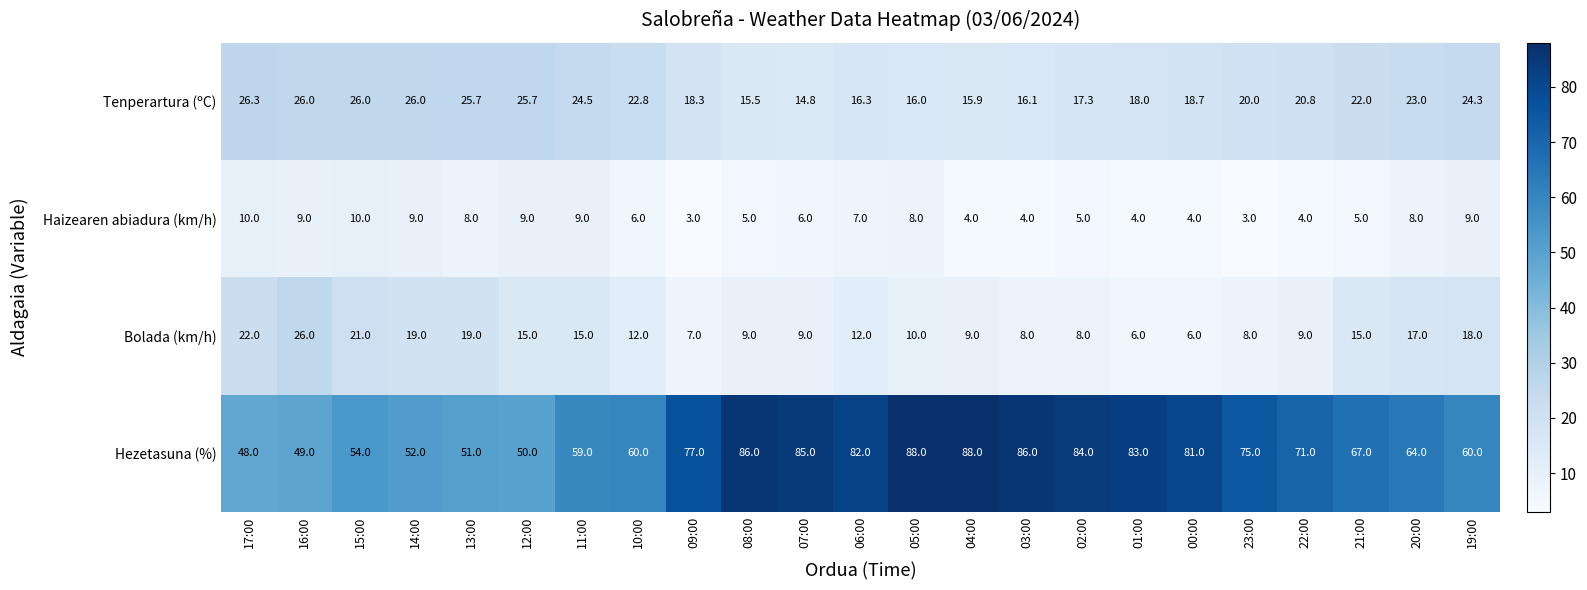

What is the average value of the Bolada (km/h) series?

13.0